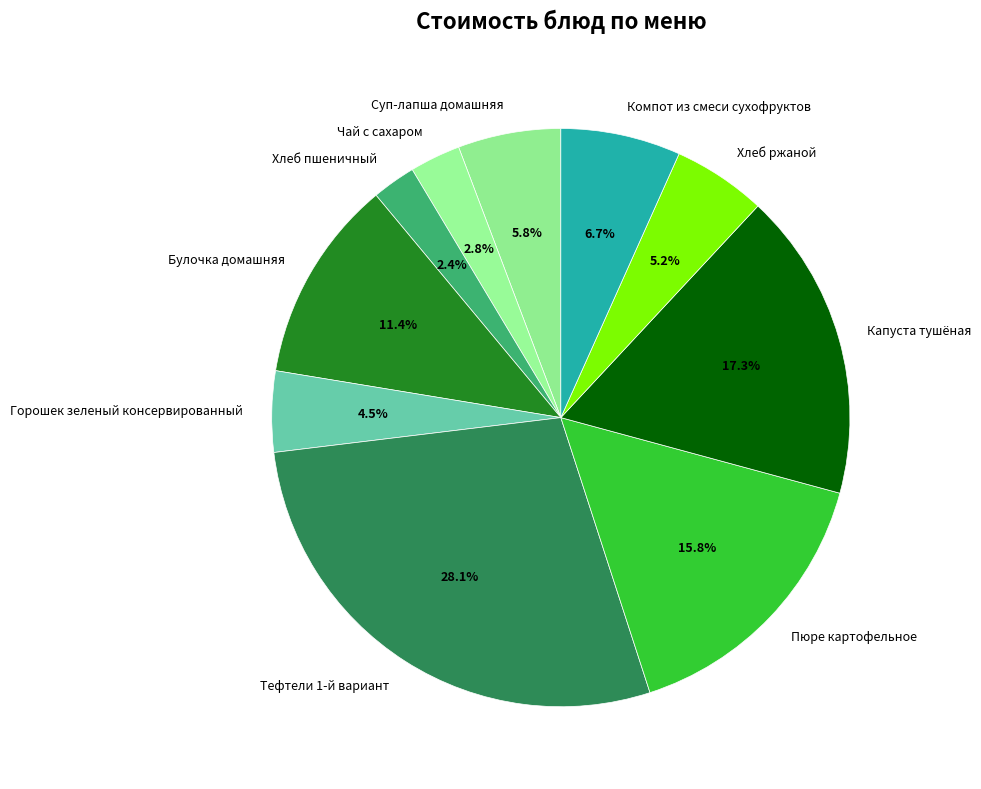

To the nearest percent, what is the difference between the largest and smallest slice percentages?

26%